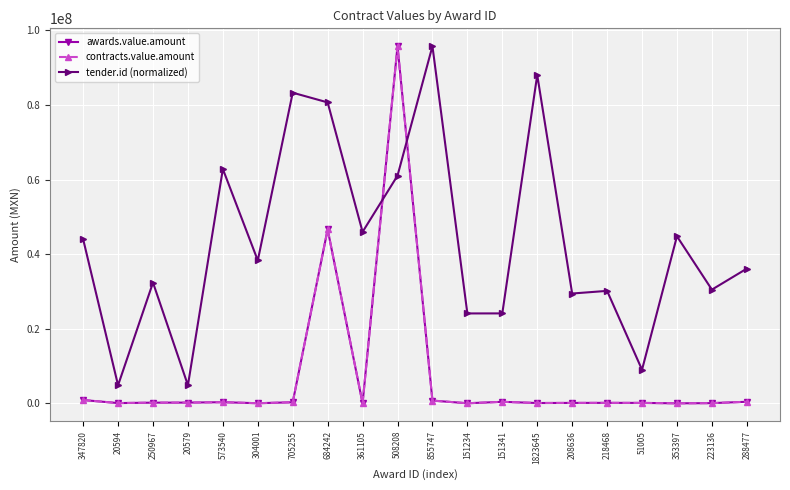

What is the difference between the second highest and second lowest values in the tender.id (normalized) series?

83187691.5